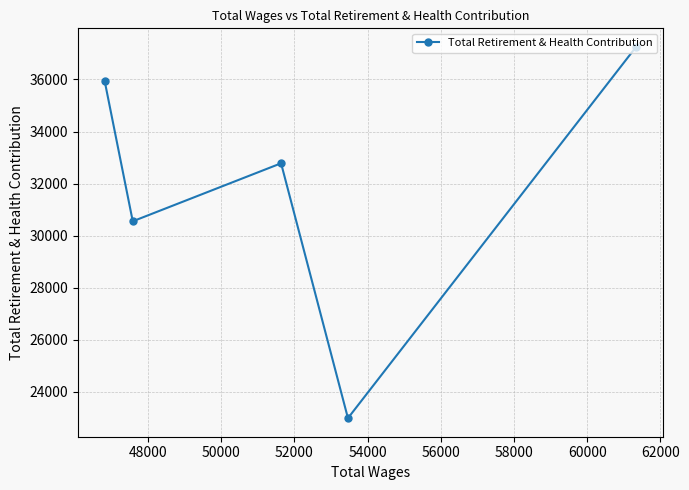

What is the maximum value shown in the chart?

37249